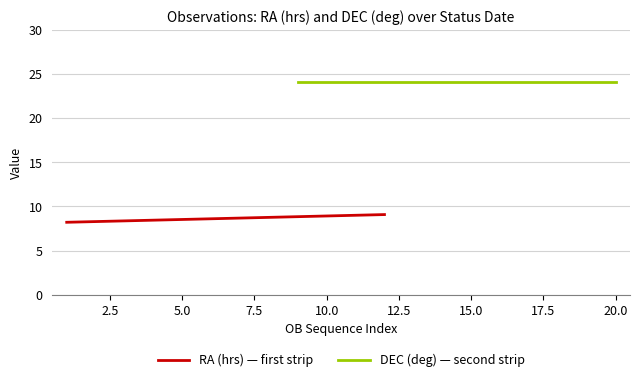

What is the sum of all DEC (deg) — second strip values?

288.8